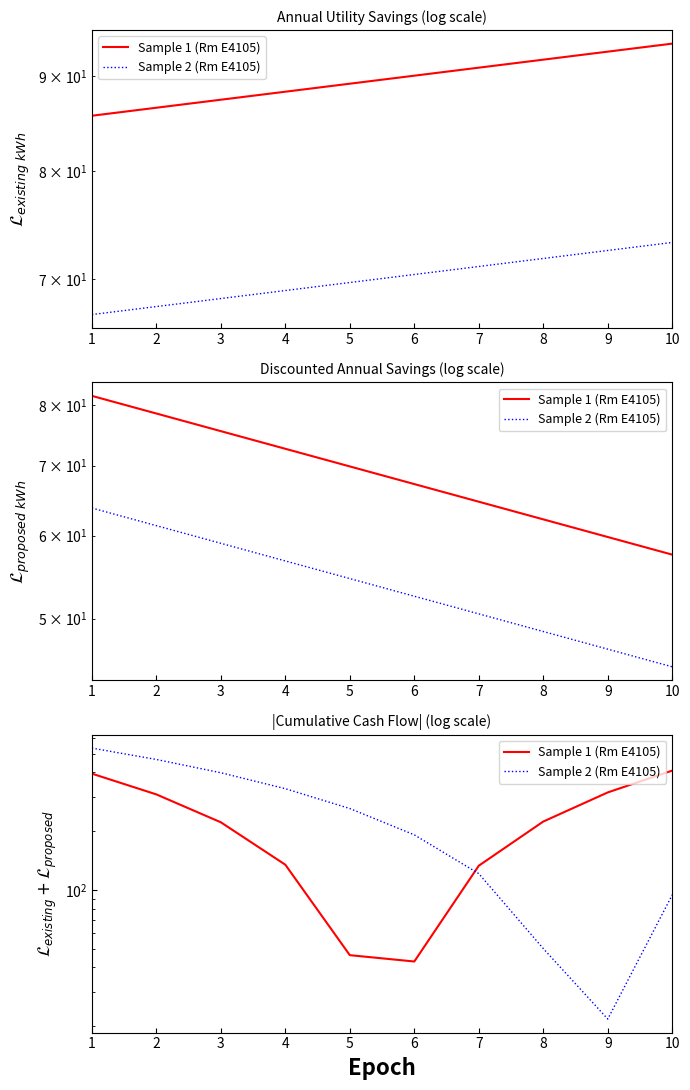

What is the sum of all Sample 1 (Rm E4105) values?

2230.2